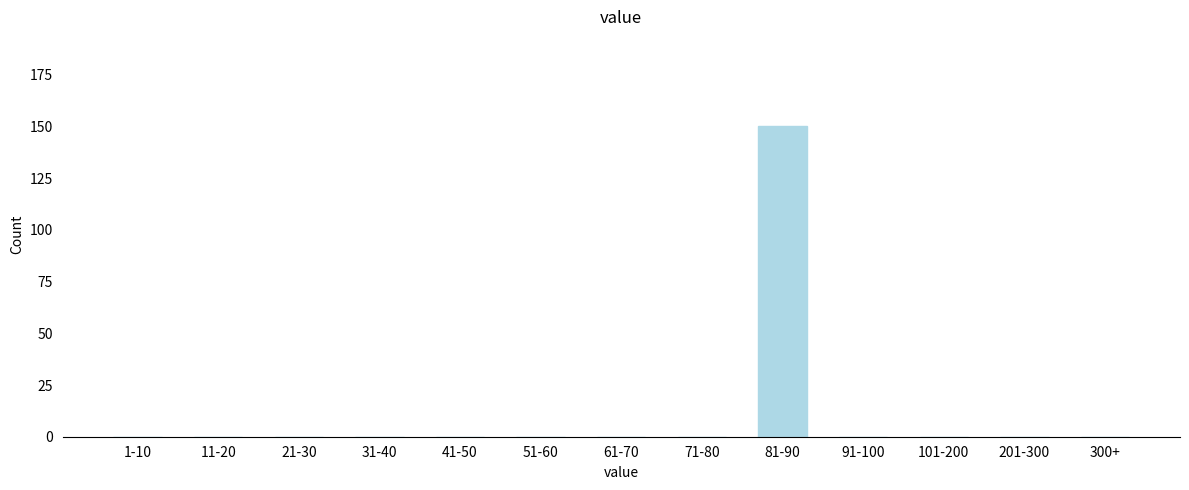

Reading left to right, extract all data points from this chart.

1-10=0	11-20=0	21-30=0	31-40=0	41-50=0	51-60=0	61-70=0	71-80=0	81-90=150	91-100=0	101-200=0	201-300=0	300+=0